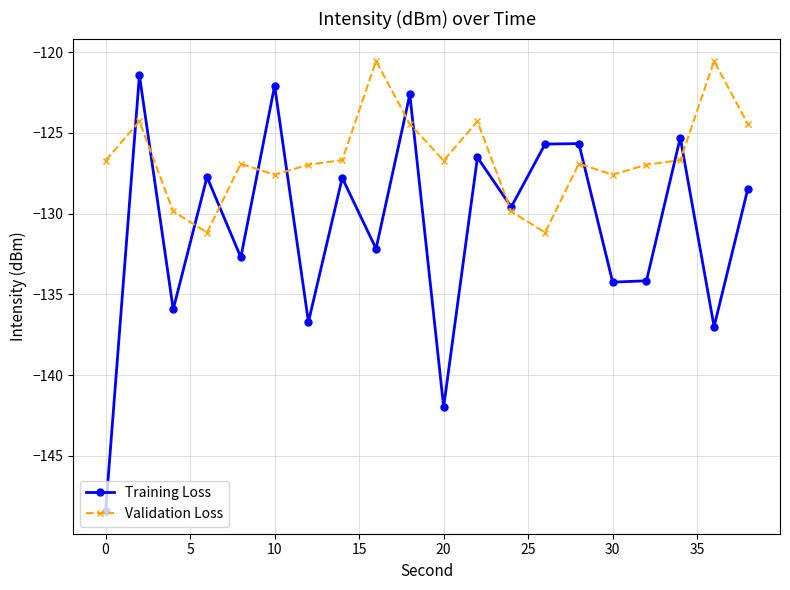

List the series in order of their peak value, highest first.

Validation Loss, Training Loss